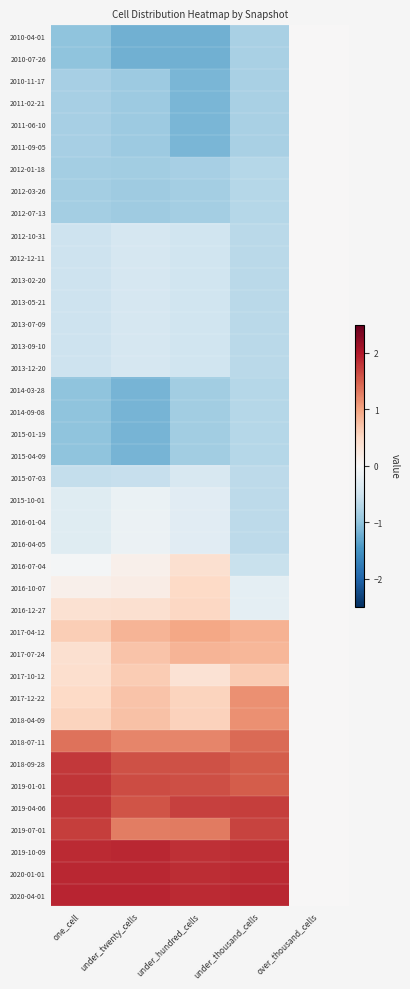

Count the number of data series in this chart.

40